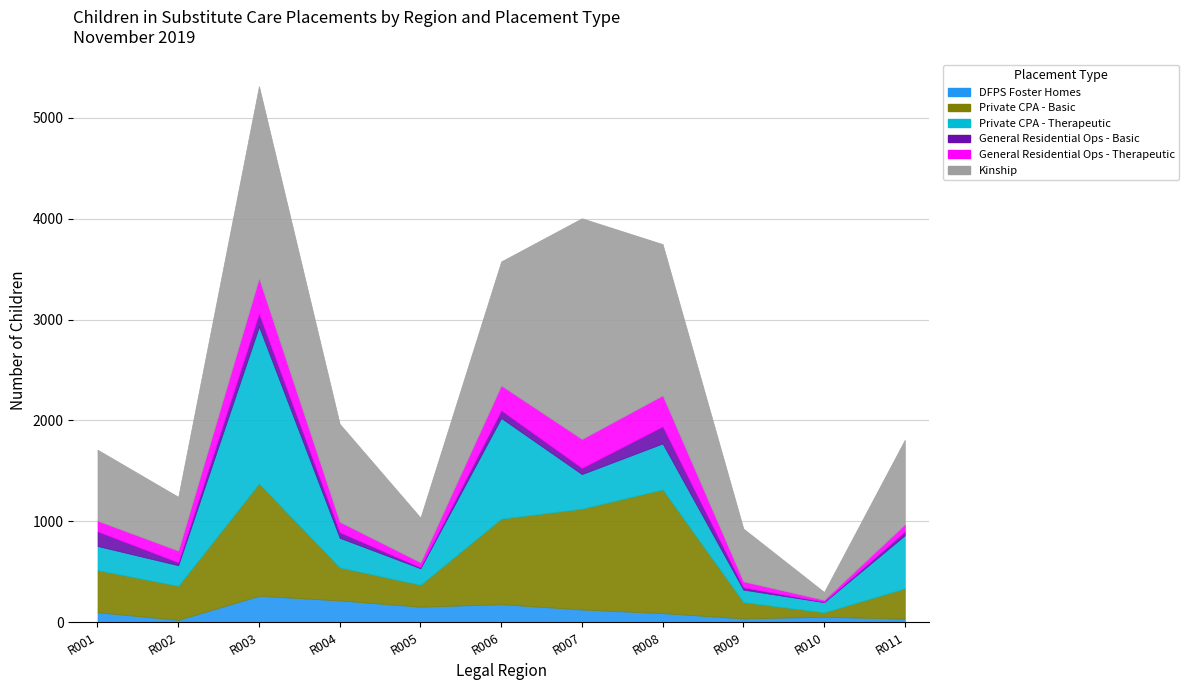

Which series changed the most between Region 002 and Region 008?

Kinship